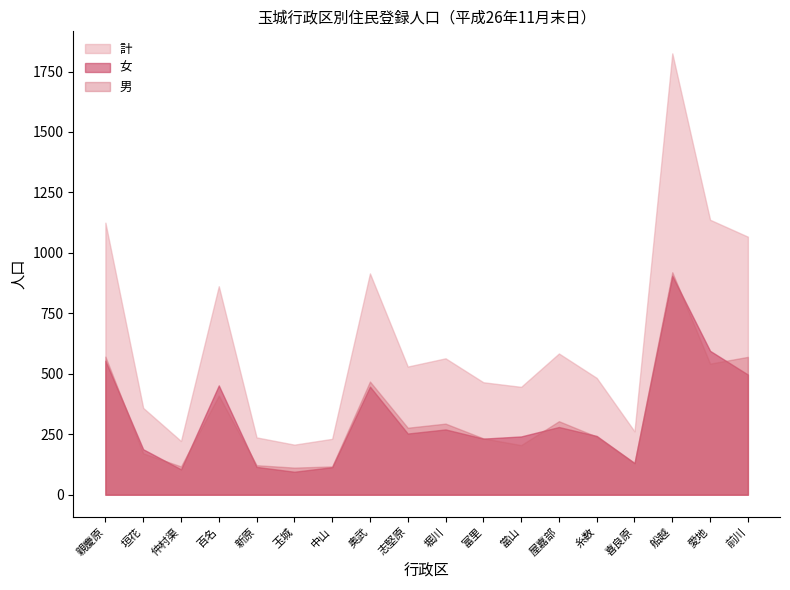

Reading left to right, list all the values displayed in this chart.

男: 親慶原=571	垣花=171	仲村渠=117	百名=410	新原=122	玉城=112	中山=117	奥武=468	志堅原=277	堀川=294	富里=233	當山=205	屋嘉部=304	糸数=240	喜良原=131	船越=920	愛地=542	前川=570
女: 親慶原=554	垣花=188	仲村渠=105	百名=452	新原=115	玉城=95	中山=114	奥武=447	志堅原=253	堀川=270	富里=232	當山=241	屋嘉部=280	糸数=243	喜良原=131	船越=905	愛地=595	前川=497
計: 親慶原=1125	垣花=359	仲村渠=222	百名=862	新原=237	玉城=207	中山=231	奥武=915	志堅原=530	堀川=564	富里=465	當山=446	屋嘉部=584	糸数=483	喜良原=262	船越=1825	愛地=1137	前川=1067